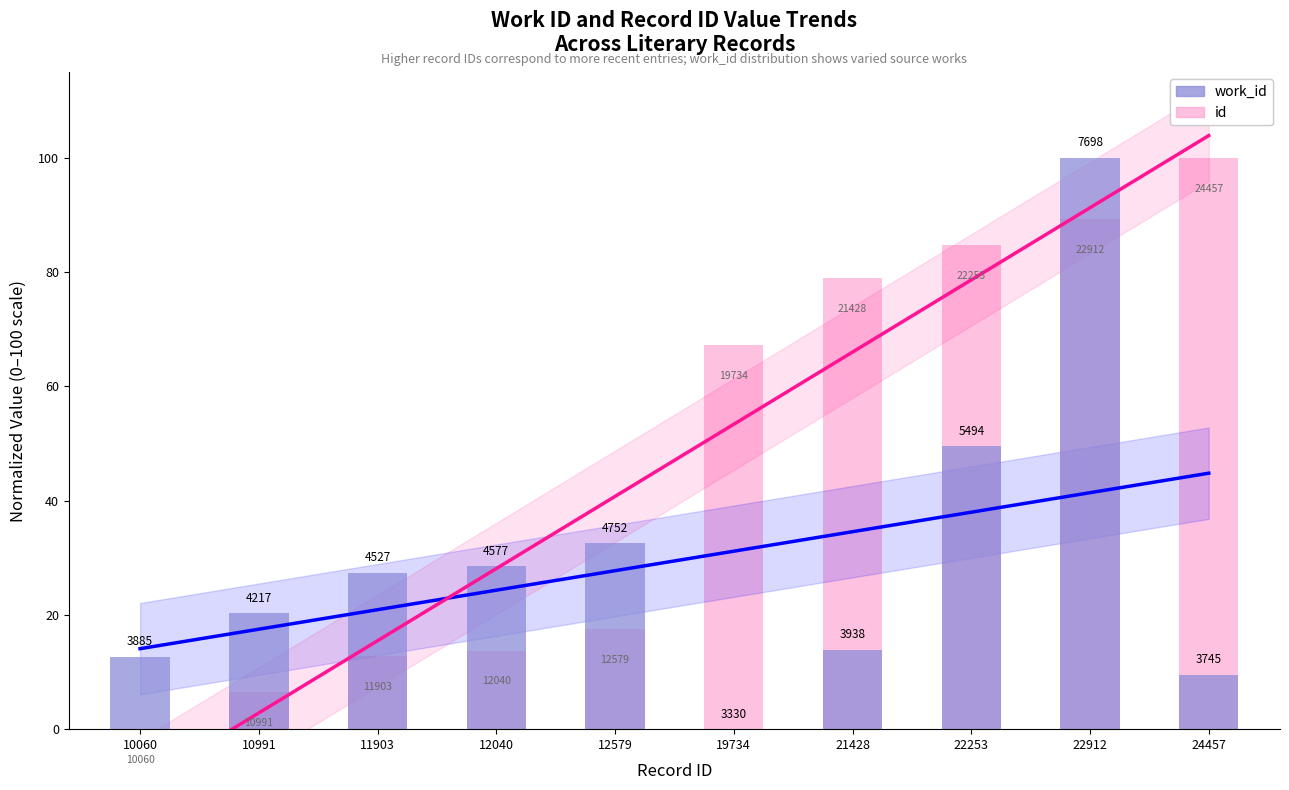

Which series changed the most between 10060 and 12579?

work_id